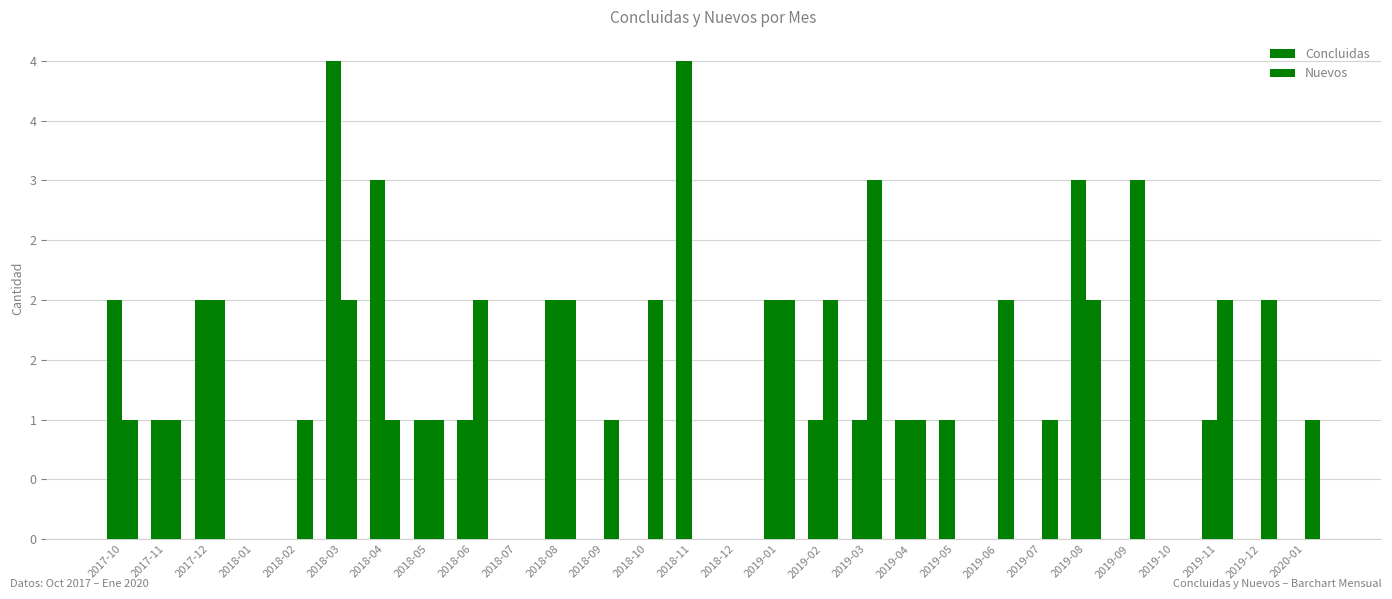

What position from the right is 2019-11?

3